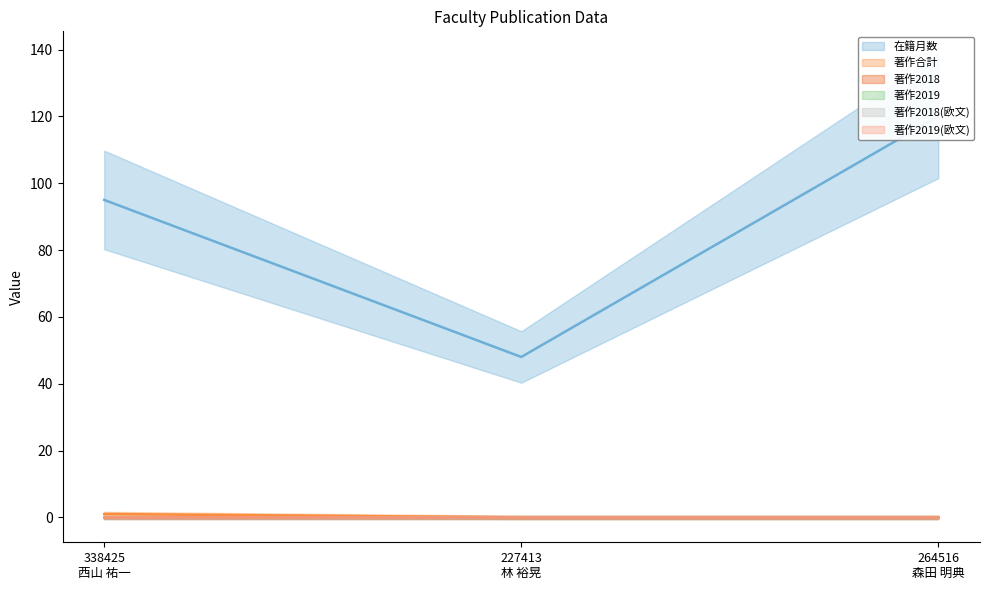

How many categories are shown in the chart?

3